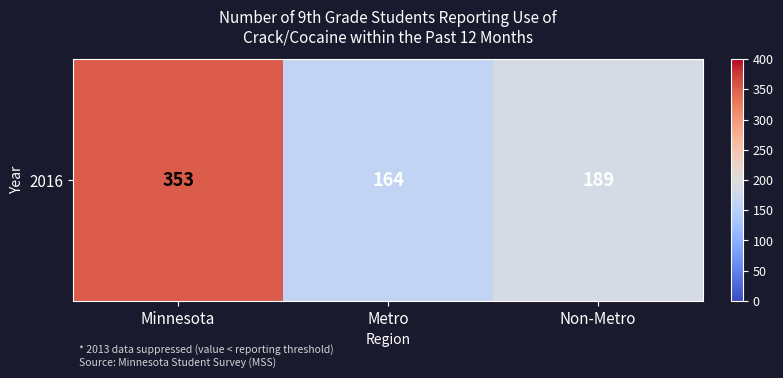

Which label corresponds to the smallest value in the chart?

Metro